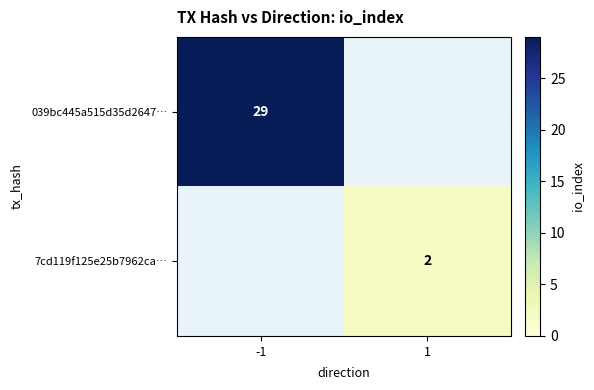

True or false: 7cd119f125e25b7962ca… has a value of 1 at 1.

False